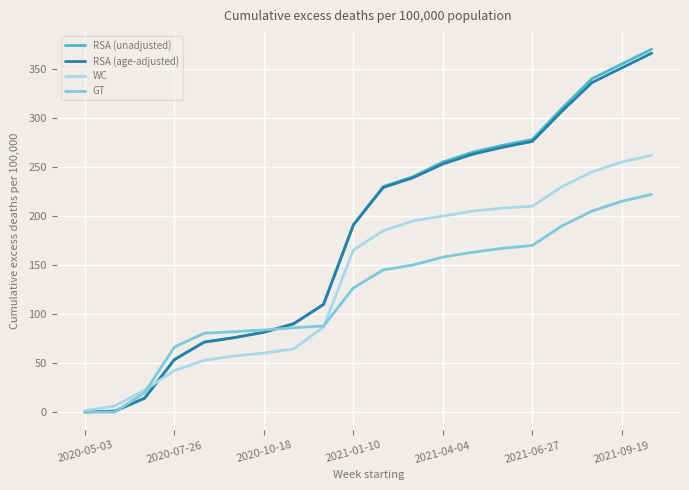

How many lines are shown in the chart?

4